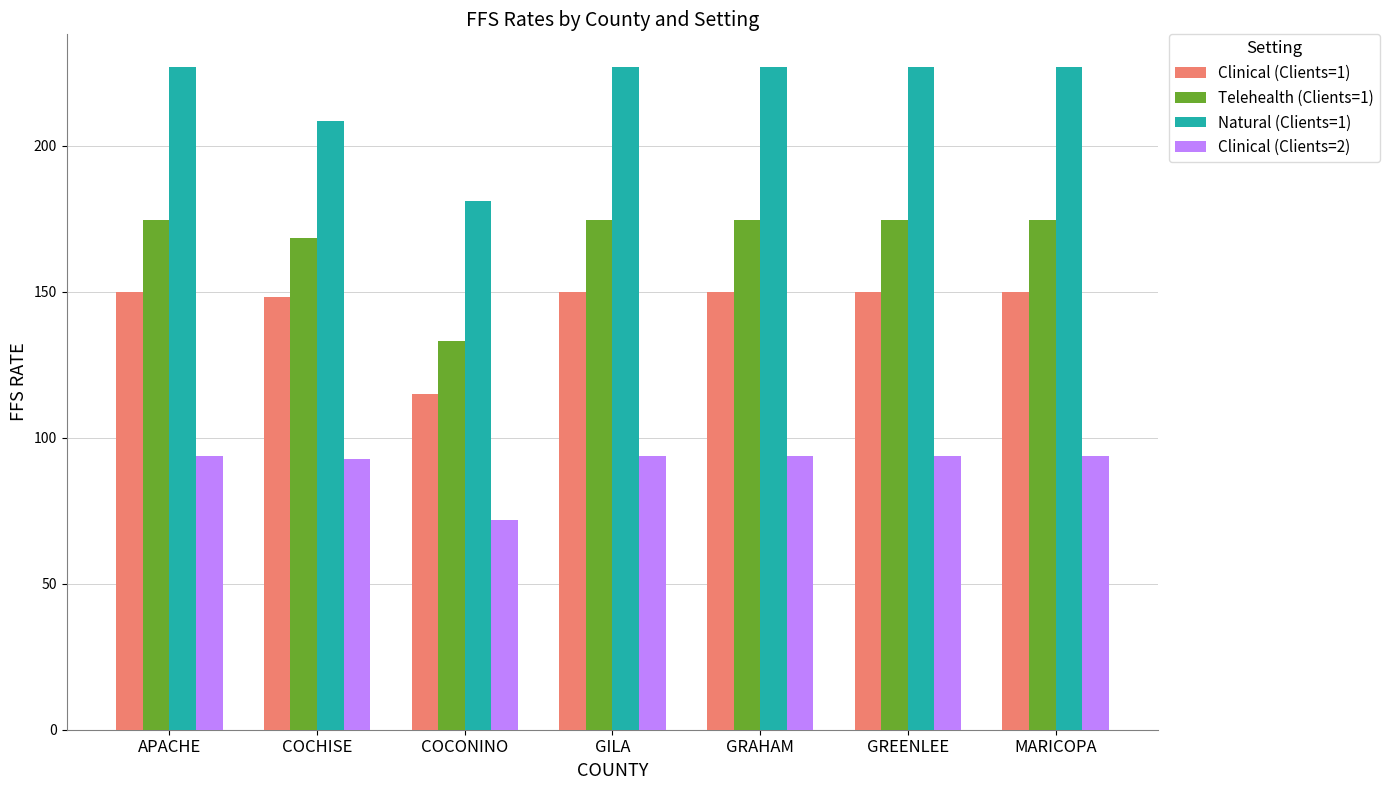

Is the value of Telehealth (Clients=1) at APACHE greater than the value of Natural (Clients=1) at GRAHAM?

No